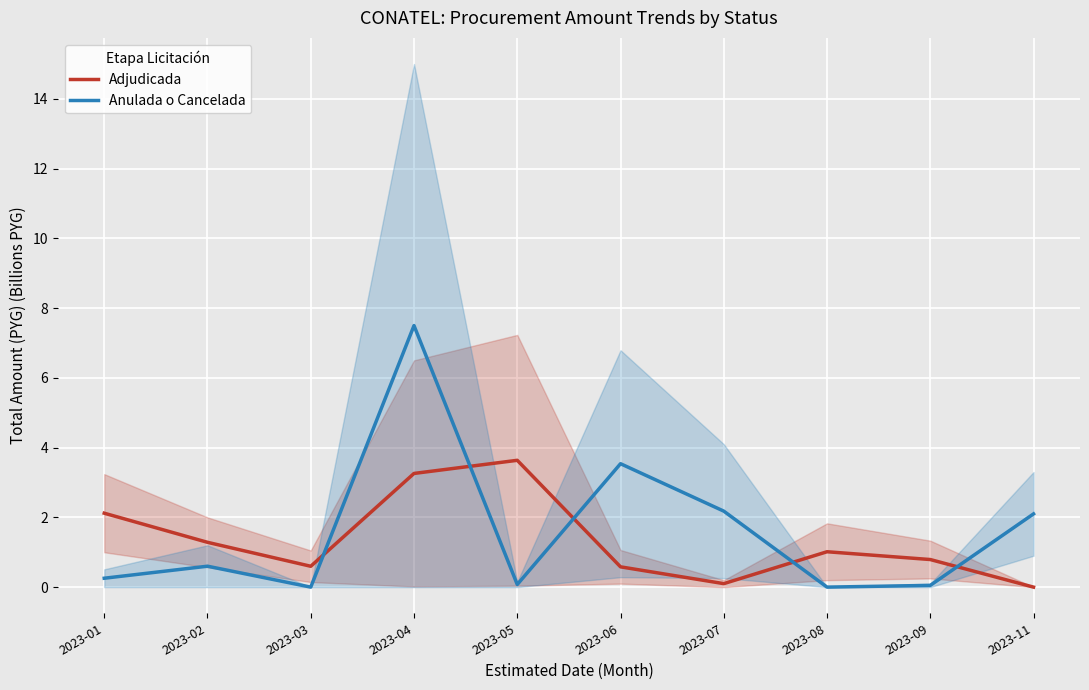

Where does the Adjudicada series first go above 1?

2023-01